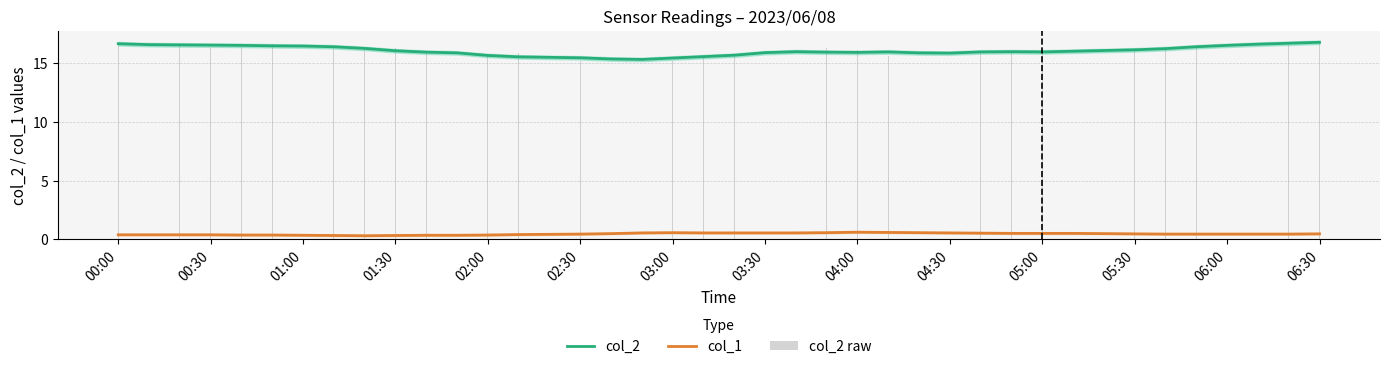

The col_2 series shows 28.2 at 00:00. True or false?

False